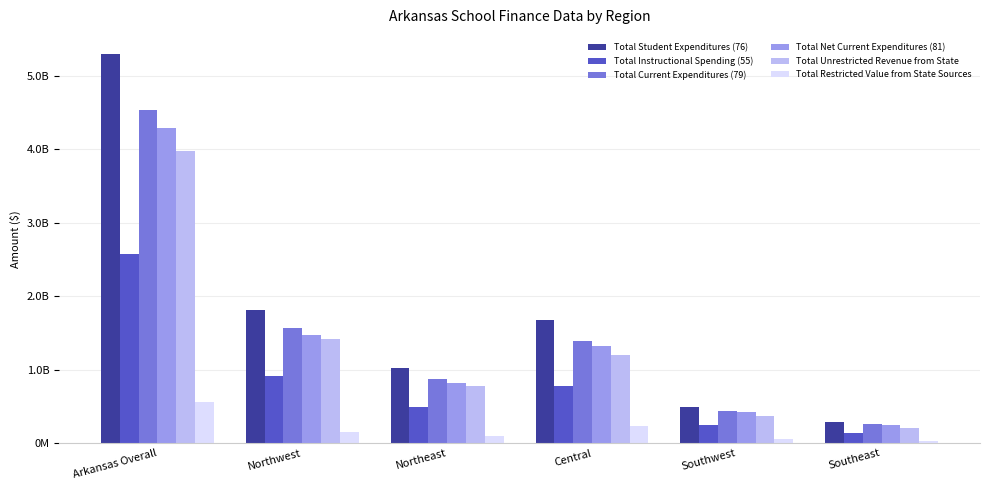

Where does the Total Unrestricted Revenue from State series first go above 1201976931?

Arkansas Overall